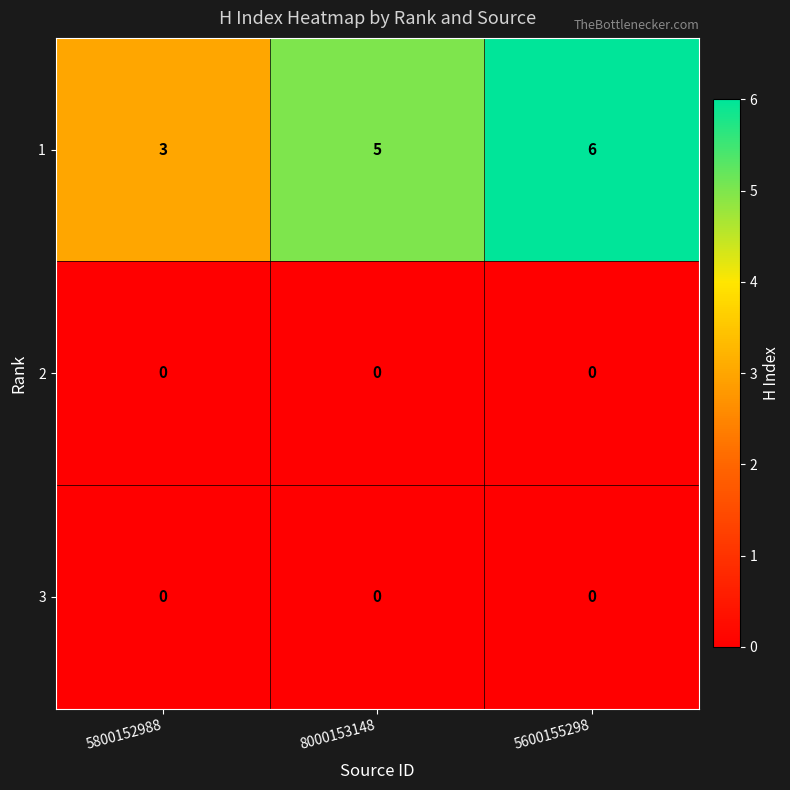

What is the maximum value for 1?

6